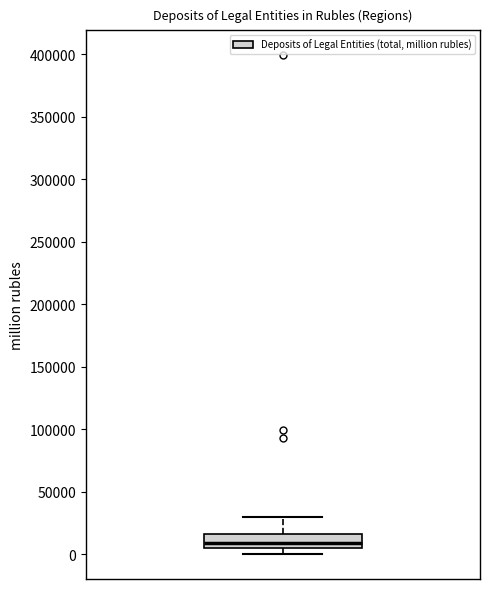

Transcribe this box plot: give where the median line is, the range the box spans, and where the two whiskers end, as read against the y-axis. The values are not printed on the chart, so give them approximately, as read against the axis.

median 10000, box 5000 to 15000, whiskers 0 to 30000